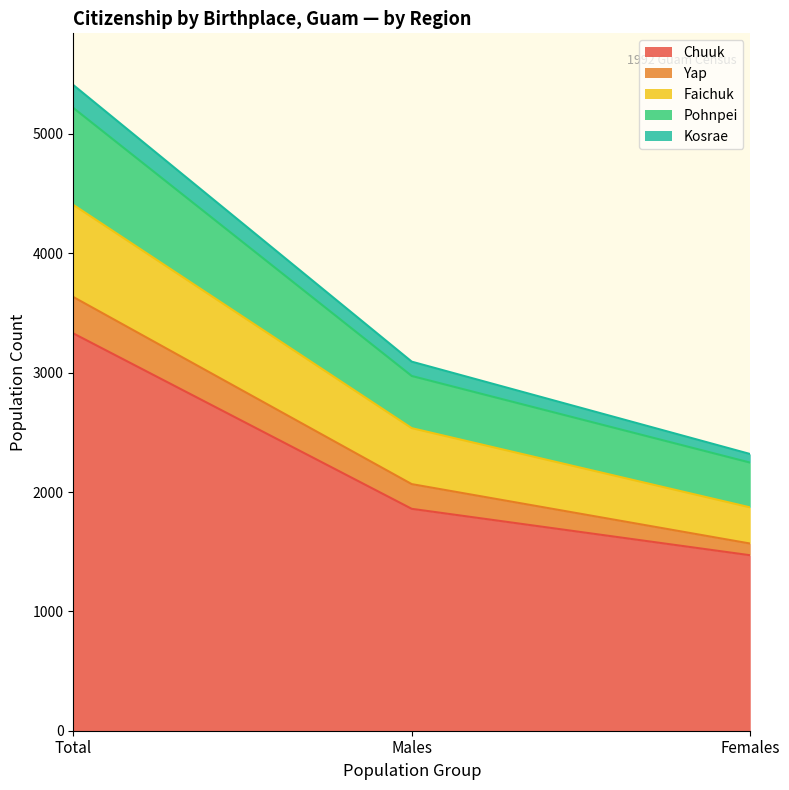

What is the maximum value for Chuuk?

3329